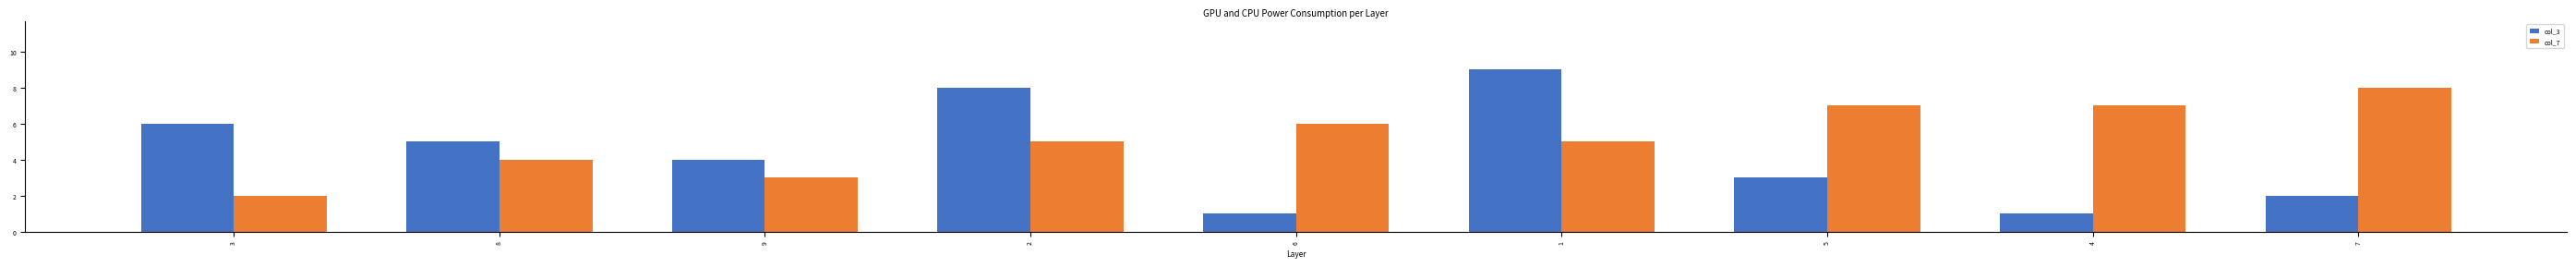

At 7, list the series in order from smallest to largest.

col_3, col_7